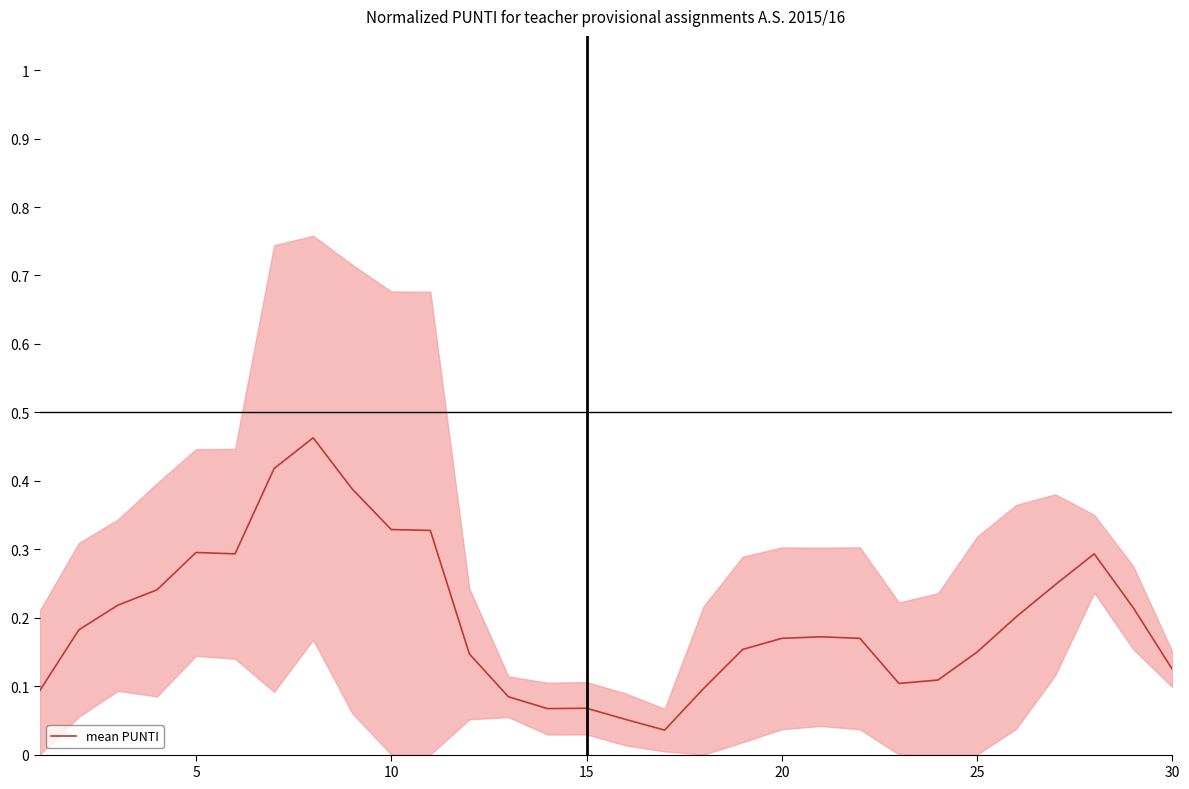

True or false: mean PUNTI has a value of 0.3 at 20.

False